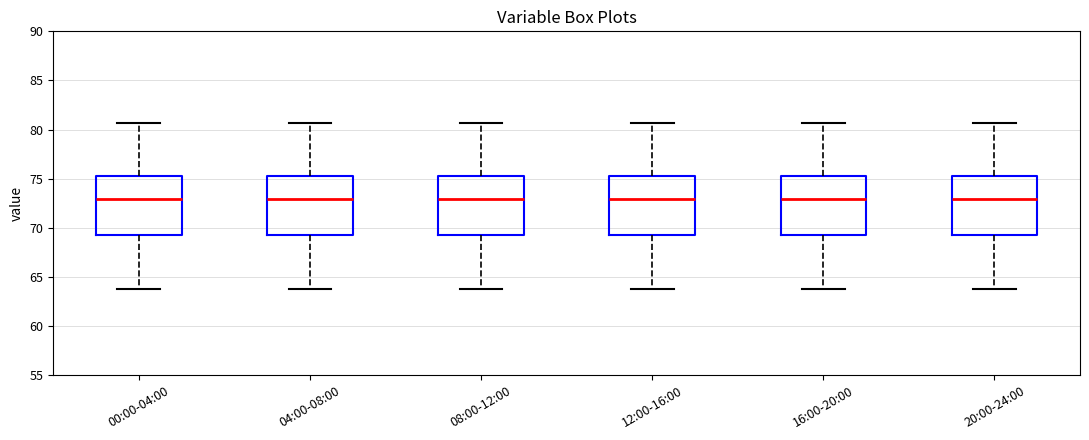

Reading left to right, read every box against the y-axis: the position of its median line, the range the box covers, and the ends of its whiskers. The values are not printed on the chart, so give them approximately, as read against the axis.

00:00-04:00: median 73.0, box 69.0 to 75.5, whiskers 64.0 to 80.5
04:00-08:00: median 73.0, box 69.0 to 75.5, whiskers 64.0 to 80.5
08:00-12:00: median 73.0, box 69.0 to 75.5, whiskers 64.0 to 80.5
12:00-16:00: median 73.0, box 69.0 to 75.5, whiskers 64.0 to 80.5
16:00-20:00: median 73.0, box 69.0 to 75.5, whiskers 64.0 to 80.5
20:00-24:00: median 73.0, box 69.0 to 75.5, whiskers 64.0 to 80.5